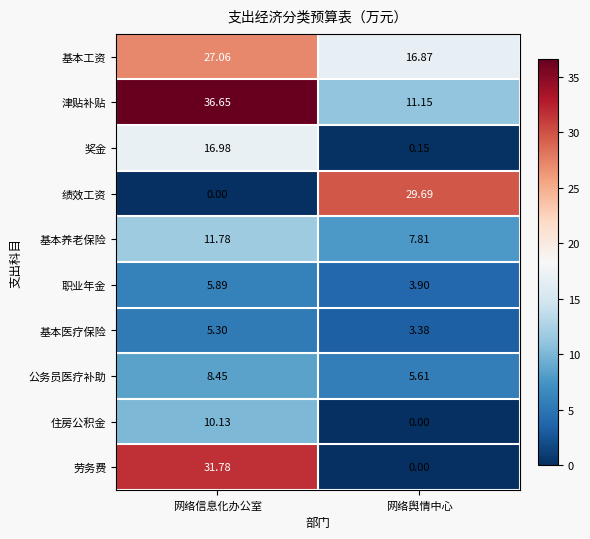

At which label does 基本医疗保险 first exceed 5?

网络信息化办公室